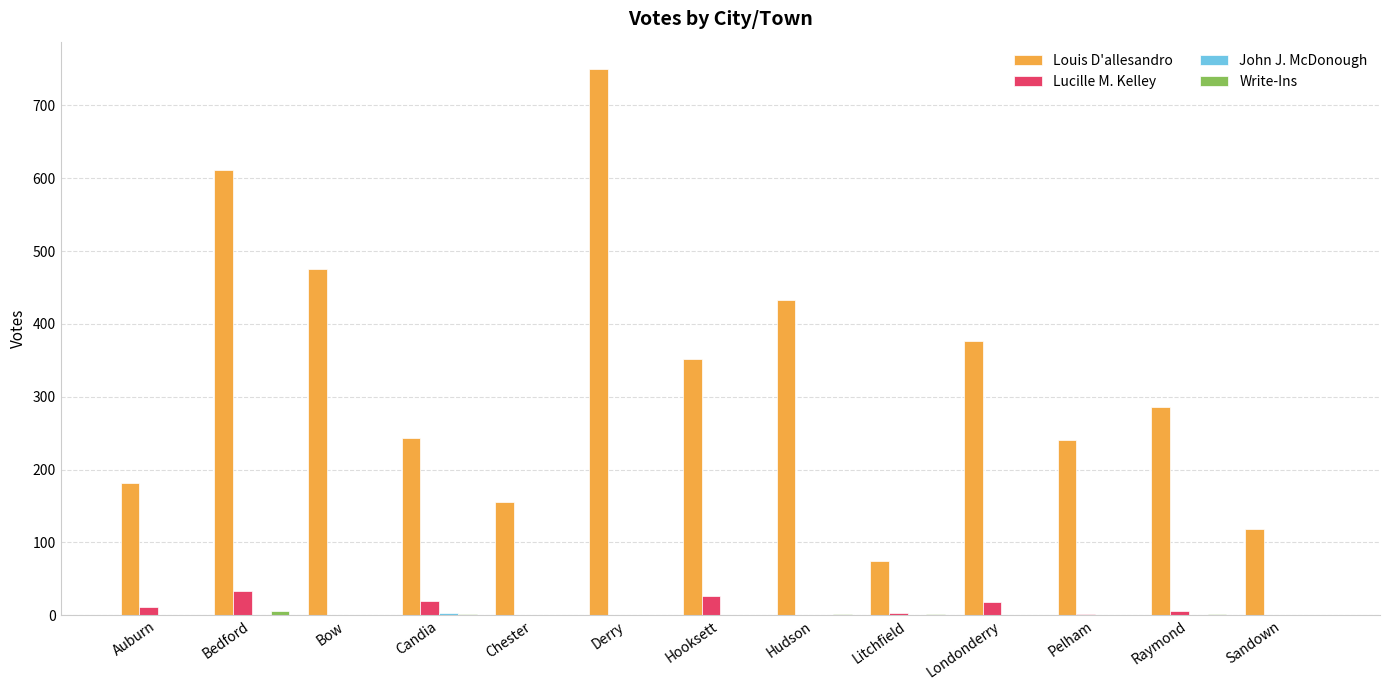

Which category has the highest value in the Louis D'allesandro series?

Derry